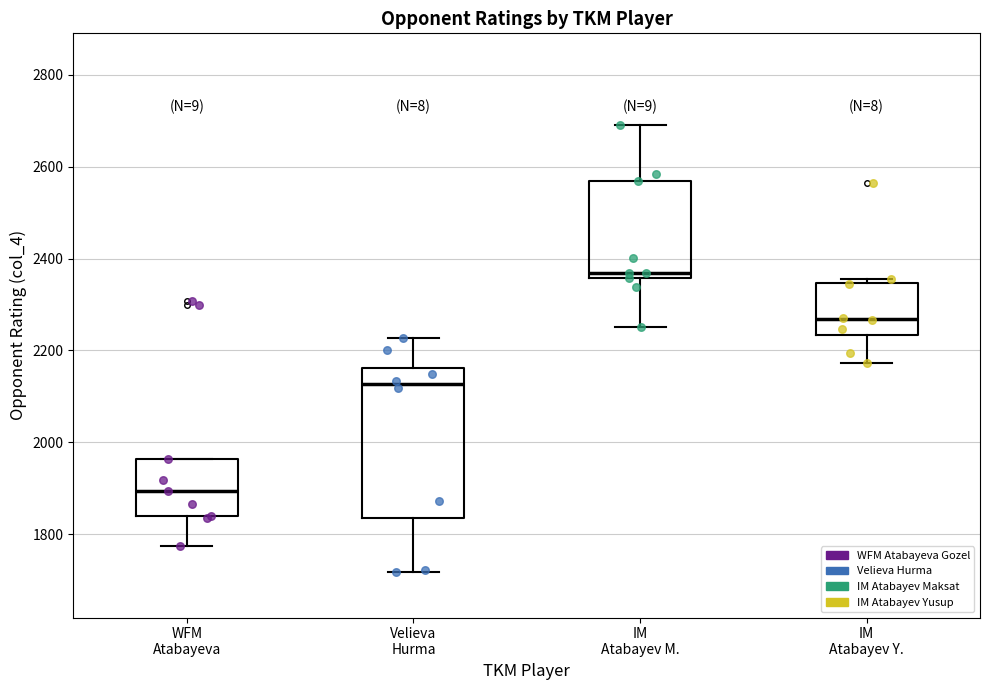

Reading left to right, transcribe this box plot: for each box, give where its median line is, the range the box spans, and where its two whiskers end, as read against the y-axis. The values are not printed on the chart, so give them approximately, as read against the axis.

WFM Atabayeva: median 1900, box 1840 to 1960, whiskers 1780 to 1960
Velieva Hurma: median 2120, box 1840 to 2160, whiskers 1720 to 2220
IM Atabayev M.: median 2360 (just above the box's lower edge), box 2360 to 2560, whiskers 2260 to 2700
IM Atabayev Y.: median 2260, box 2240 to 2340, whiskers 2180 to 2360